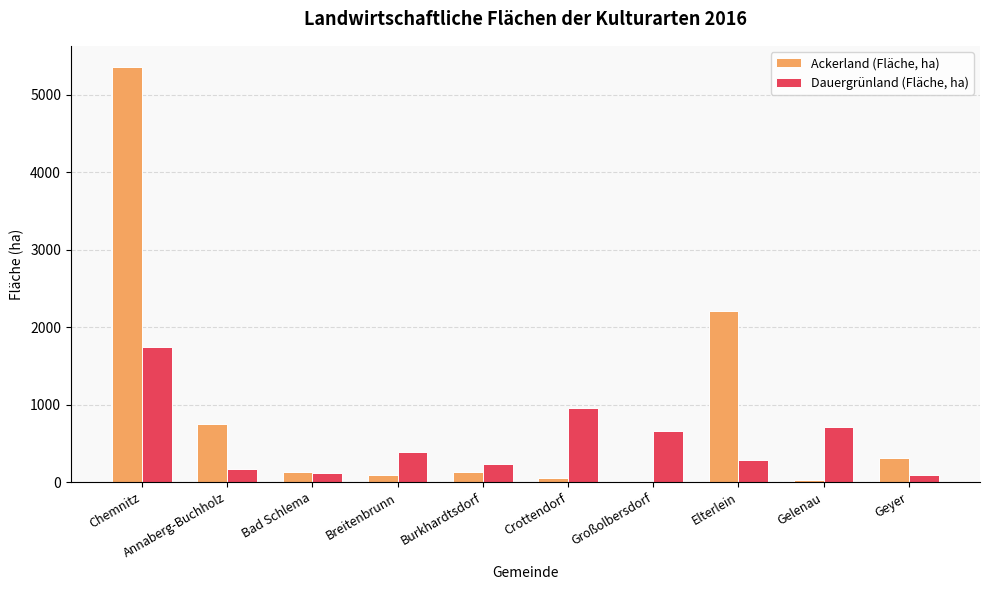

The value of Ackerland (Fläche, ha) at Breitenbrunn is 88. True or false?

True